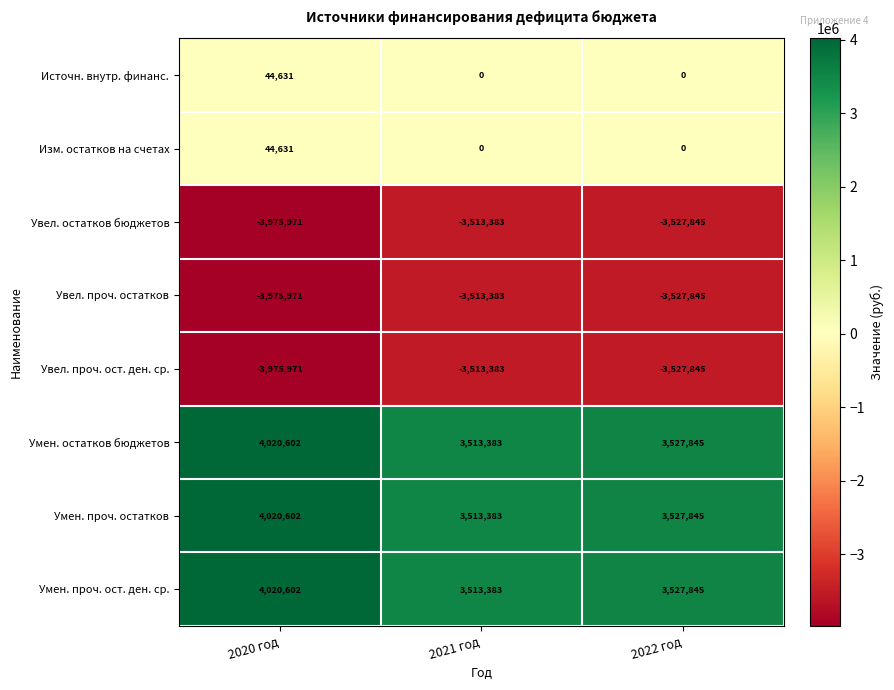

What is the greatest value displayed?

4020602